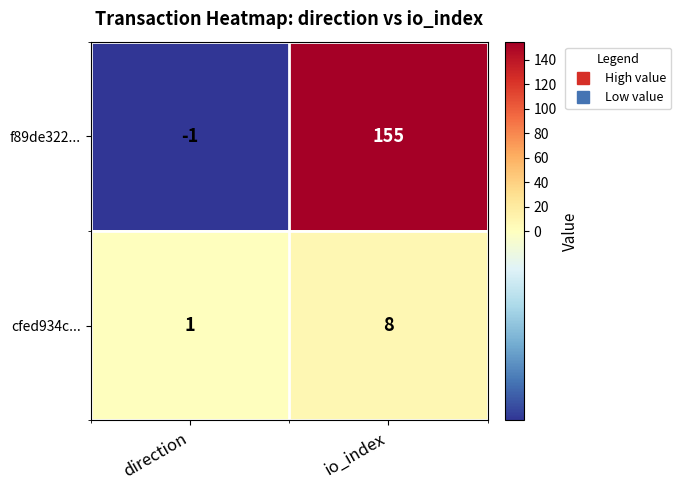

Reading left to right, extract all data points from this chart.

f89de322...: direction=-1	io_index=155
cfed934c...: direction=1	io_index=8